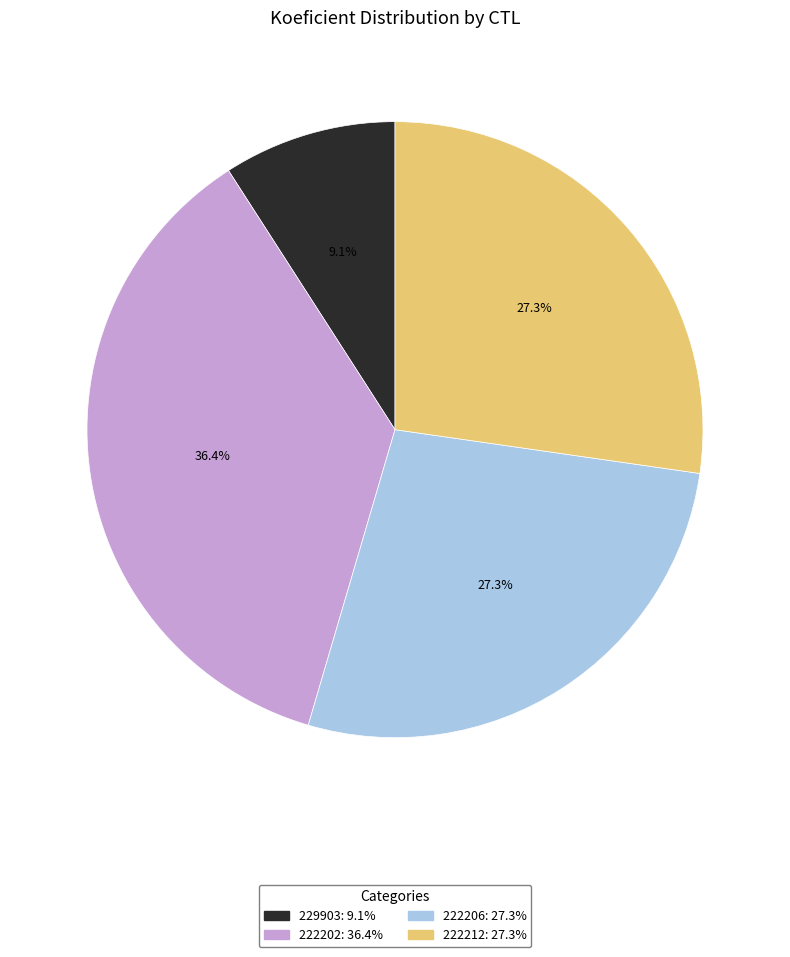

Is the sum of 222212 and 222202 greater than half?

Yes